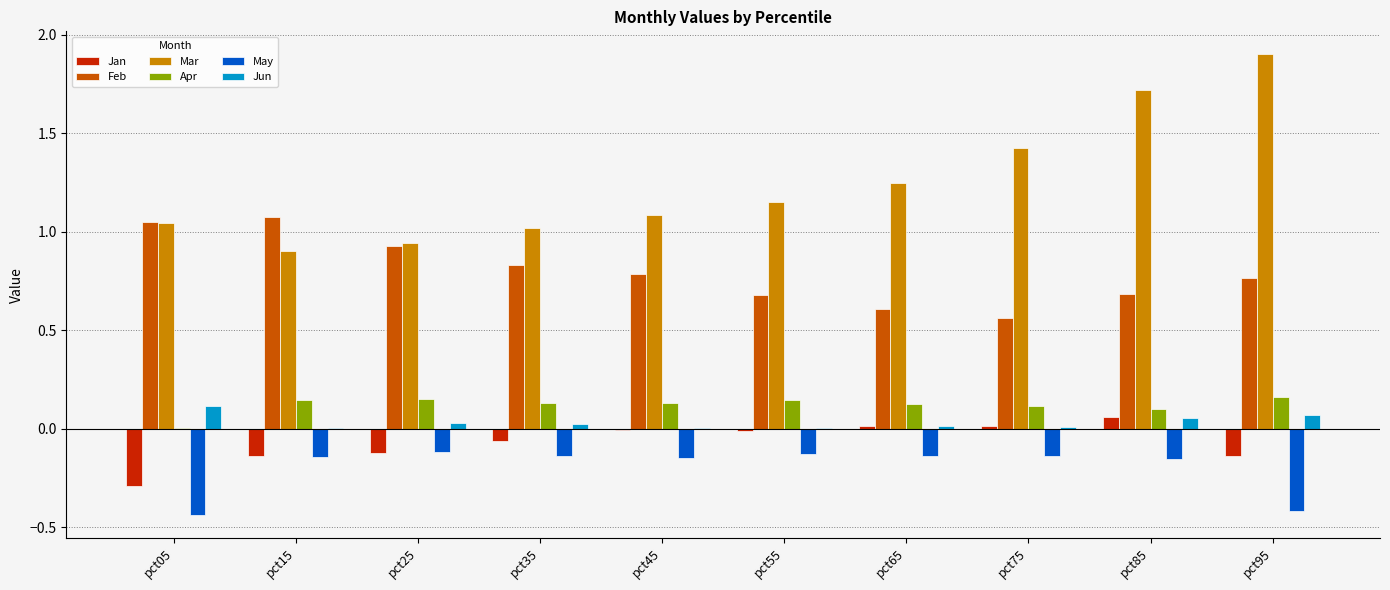

What is the sum of all Jun values?

0.3